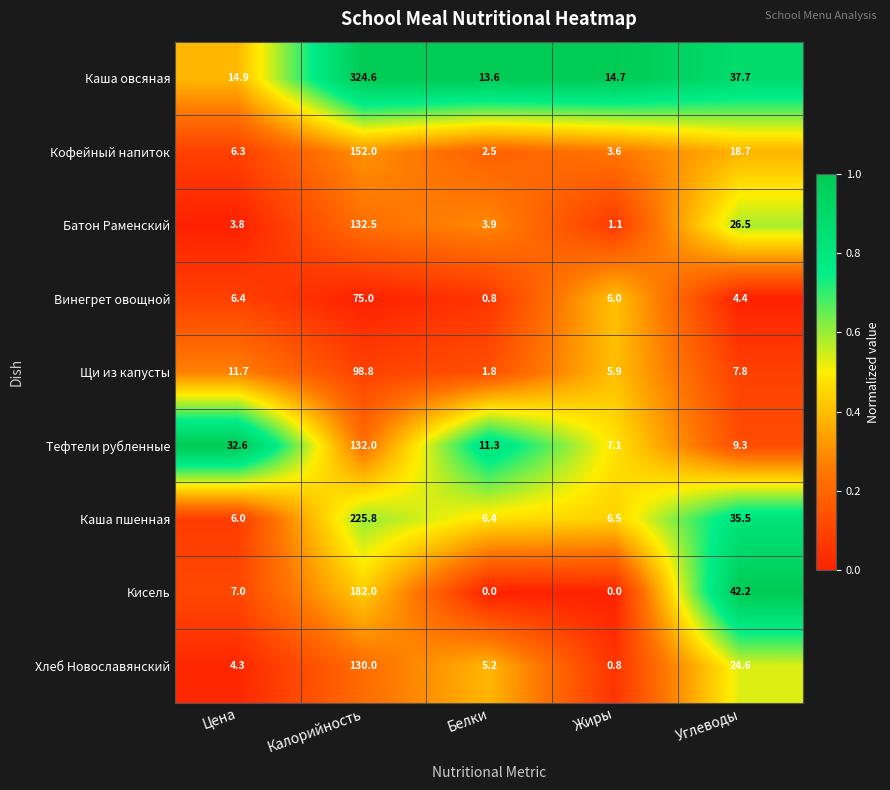

Between Калорийность and Жиры, which series saw the biggest shift?

Каша овсяная